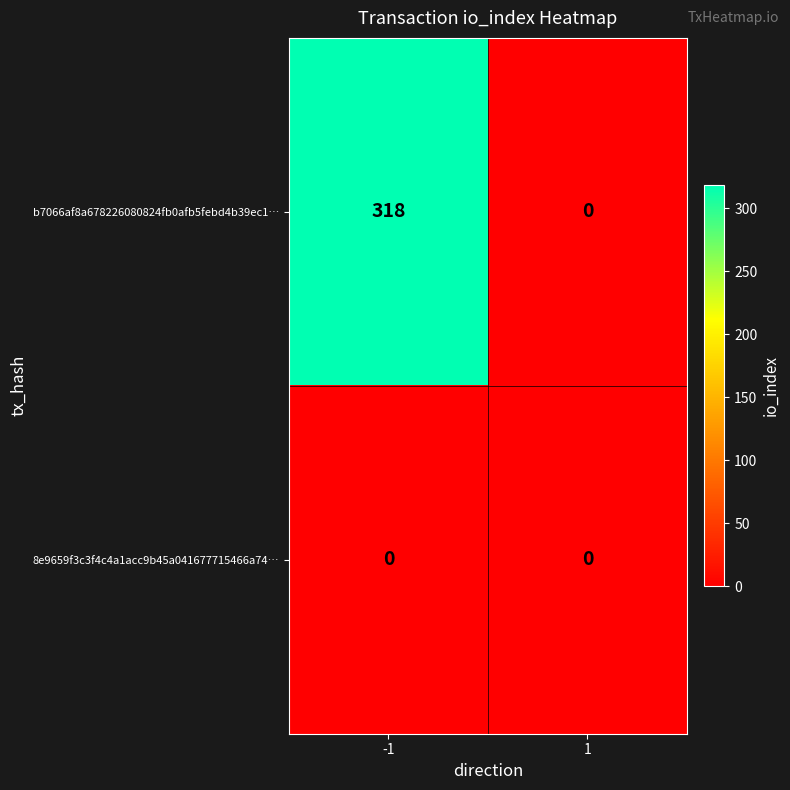

What is the greatest value displayed?

318